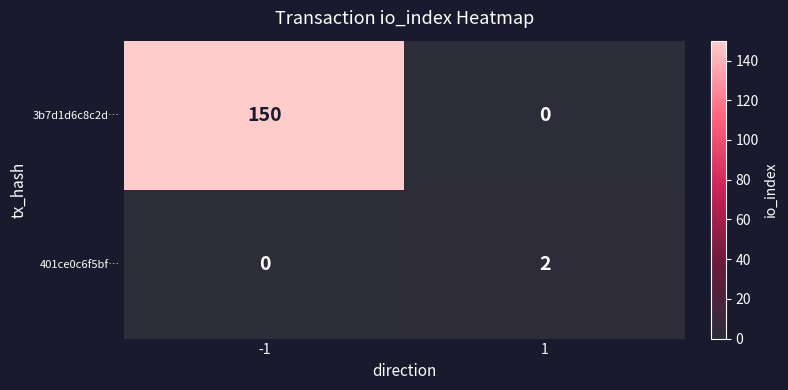

What is the approximate value of 3b7d1d6c8c2d… at -1, to the nearest 10?

150